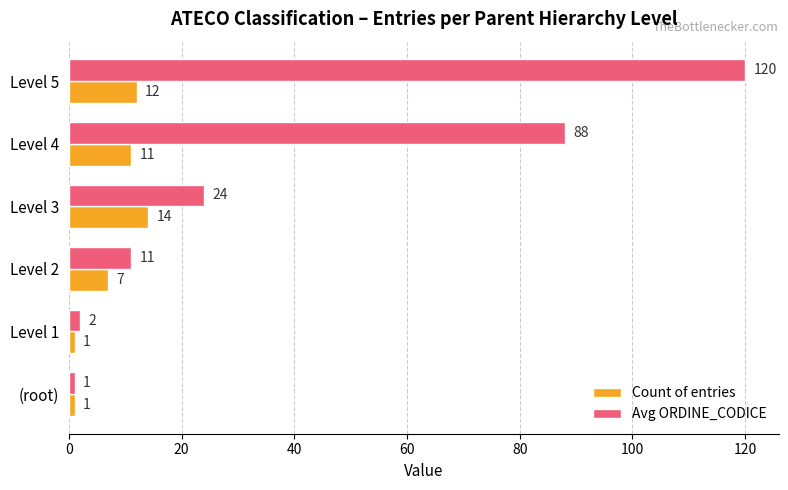

What is the minimum value shown in the chart?

1